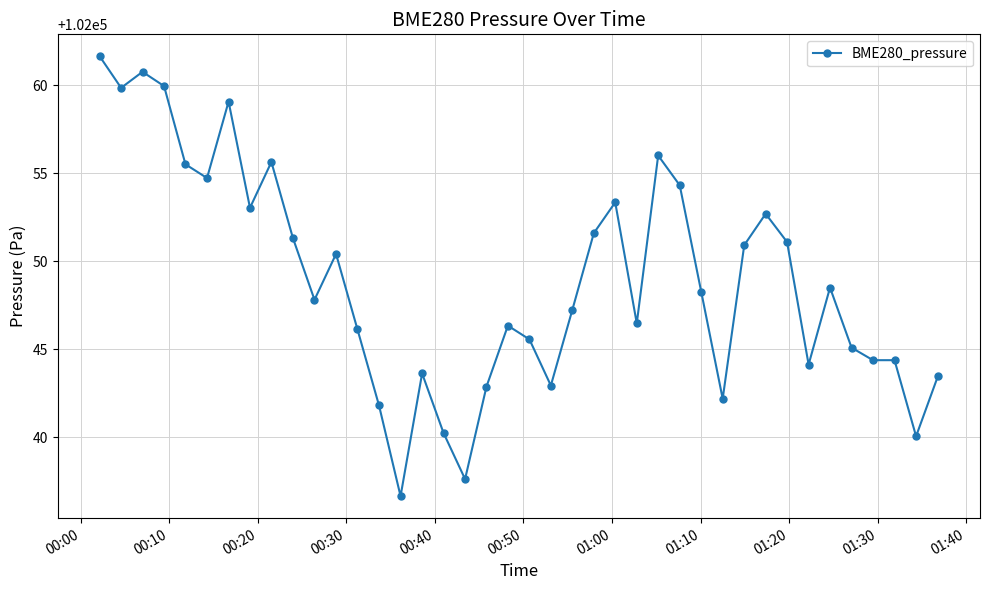

What is the minimum value shown in the chart?

102036.7